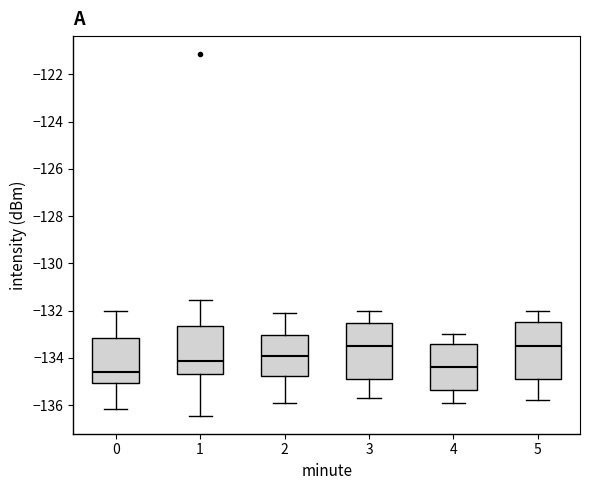

Reading left to right, read every box against the y-axis: the position of its median line, the range the box covers, and the ends of its whiskers. The values are not printed on the chart, so give them approximately, as read against the axis.

0: median -134.6, box -135.0 to -133.2, whiskers -136.2 to -132.0
1: median -134.2, box -134.6 to -132.6, whiskers -136.4 to -131.6
2: median -133.8, box -134.8 to -133.0, whiskers -135.8 to -132.0
3: median -133.4, box -134.8 to -132.6, whiskers -135.6 to -132.0
4: median -134.4, box -135.4 to -133.4, whiskers -135.8 to -133.0
5: median -133.4, box -134.8 to -132.4, whiskers -135.8 to -132.0